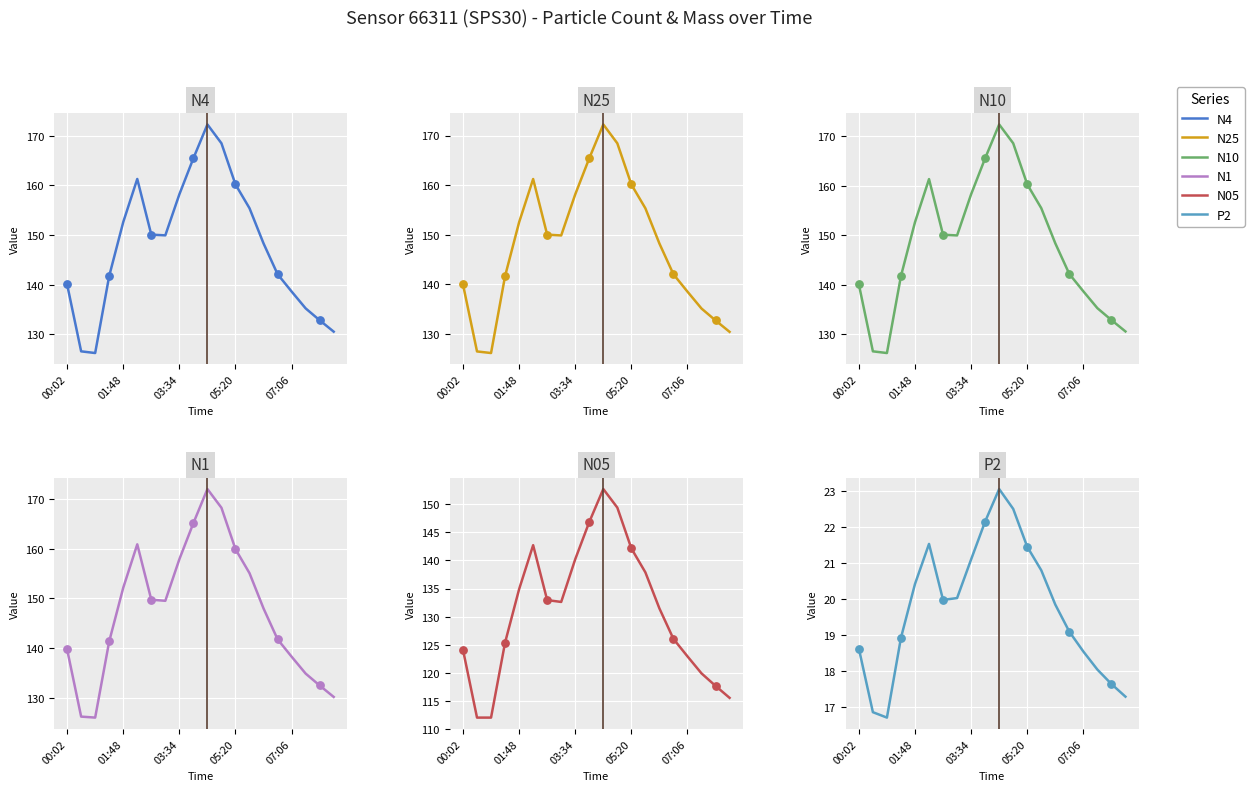

At how many categories does at least one series exceed 117?

20